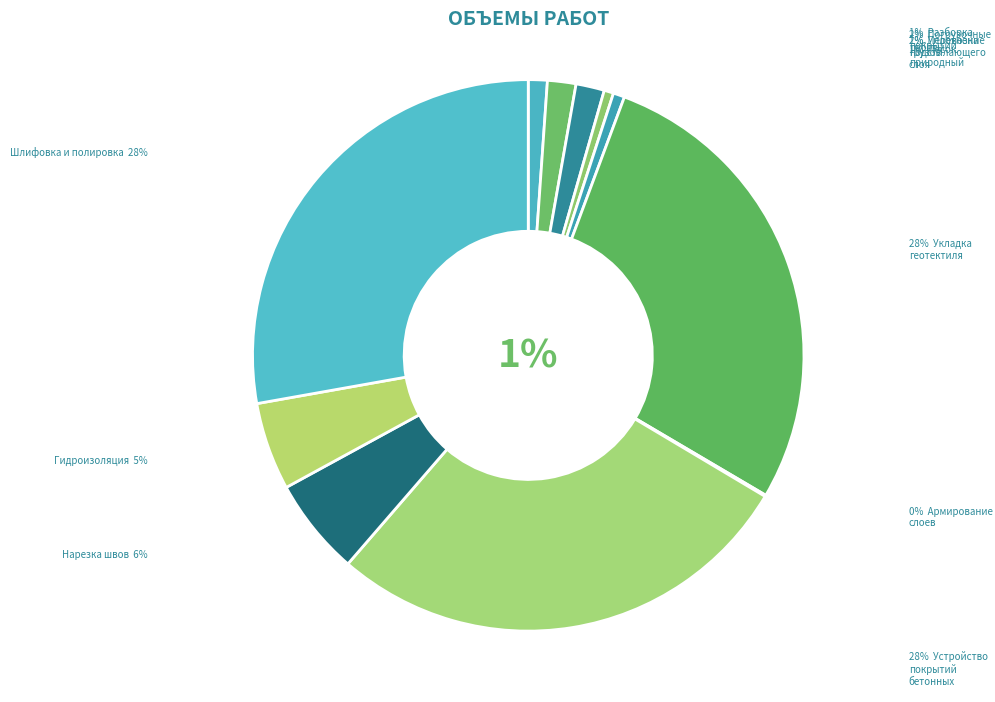

How many segments does this pie chart have?

11